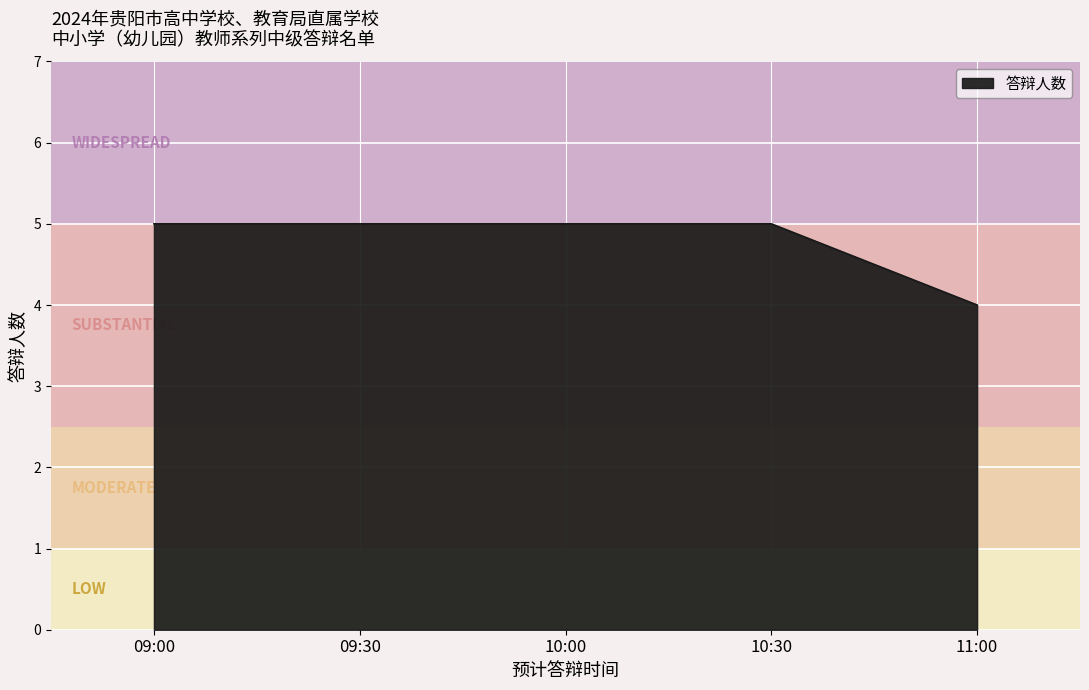

Which category has the lowest value across all series?

11:00